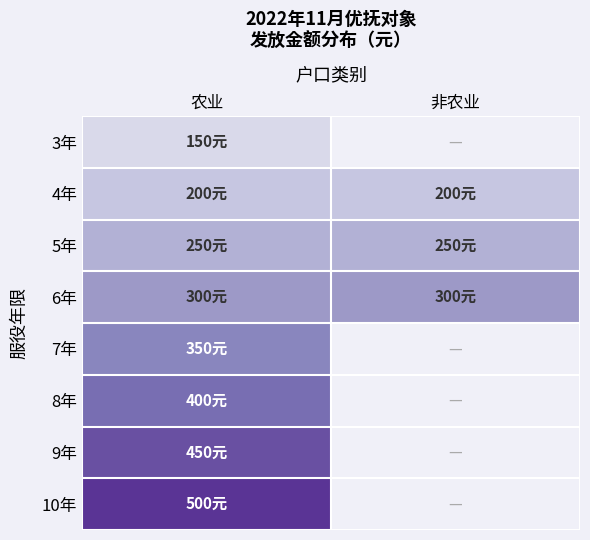

List the series in order of their peak value, lowest first.

3年, 4年, 5年, 6年, 7年, 8年, 9年, 10年